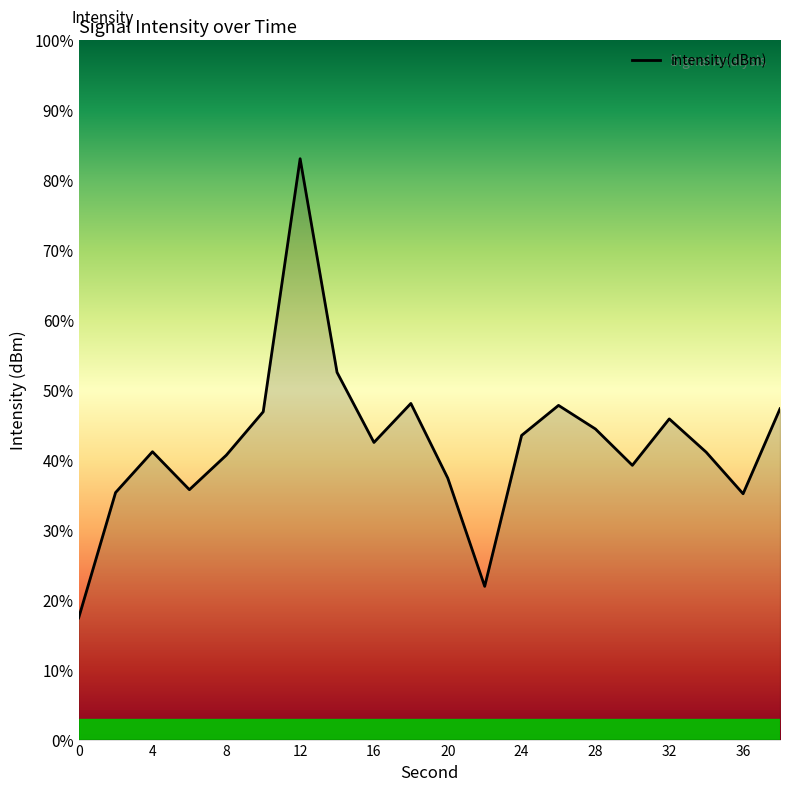

What is the maximum value shown in the chart?

83.1